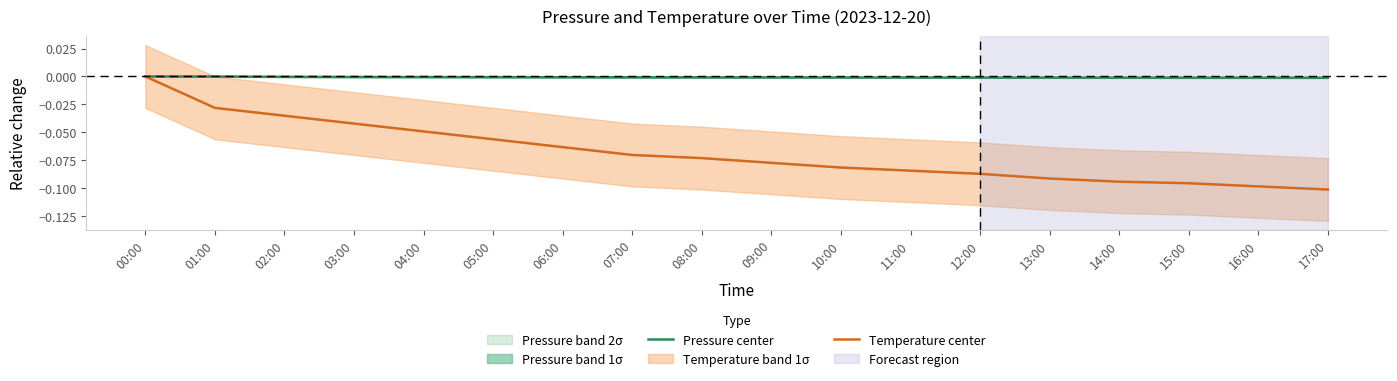

What is the minimum value for Temperature center?

-0.1